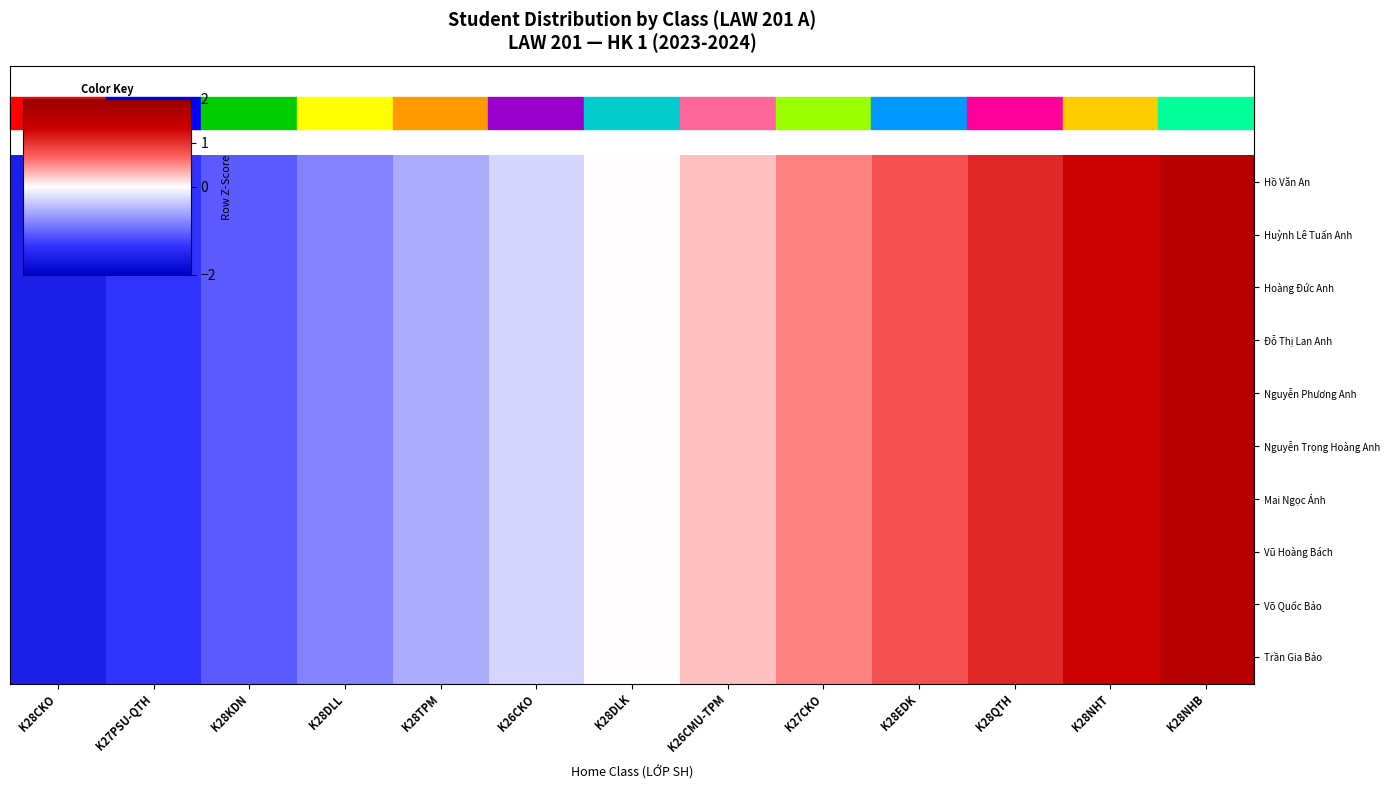

What is the total value across all series at K28CKO?

-16.0